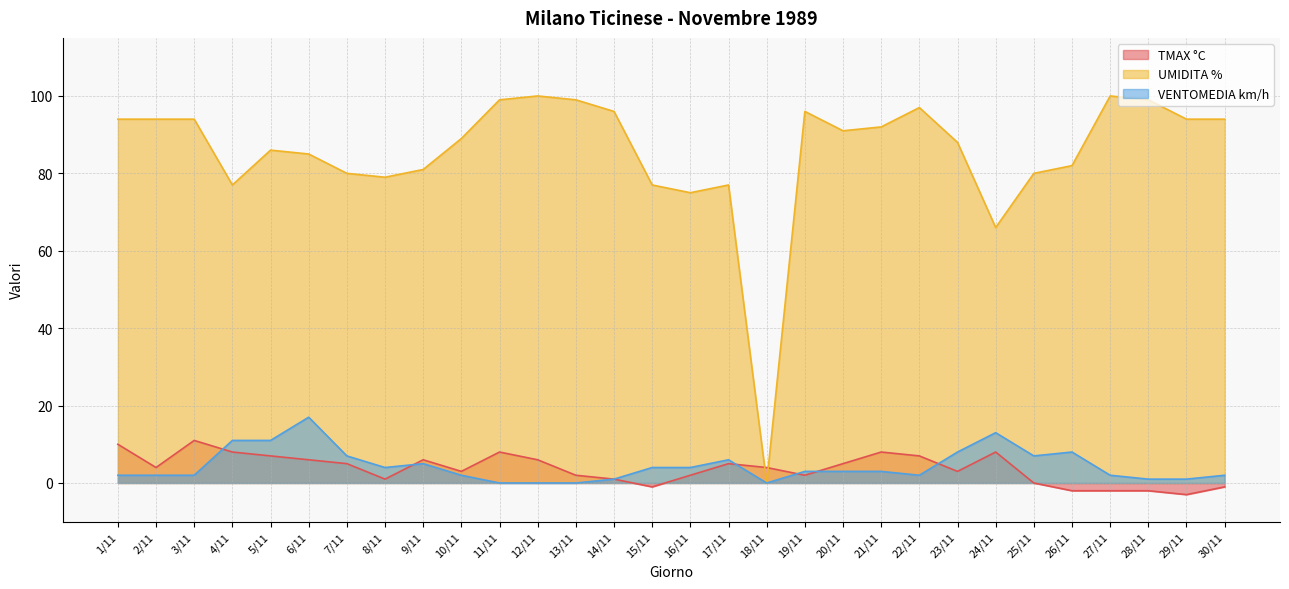

How many data points does each series have?

30